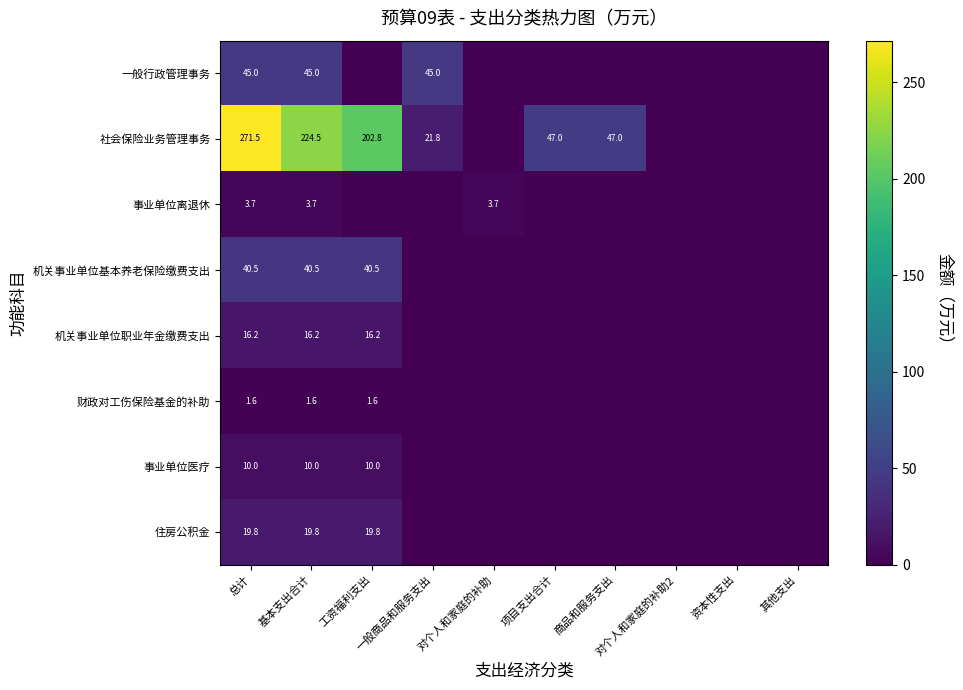

How many positive values does the 机关事业单位基本养老保险缴费支出 series have?

3